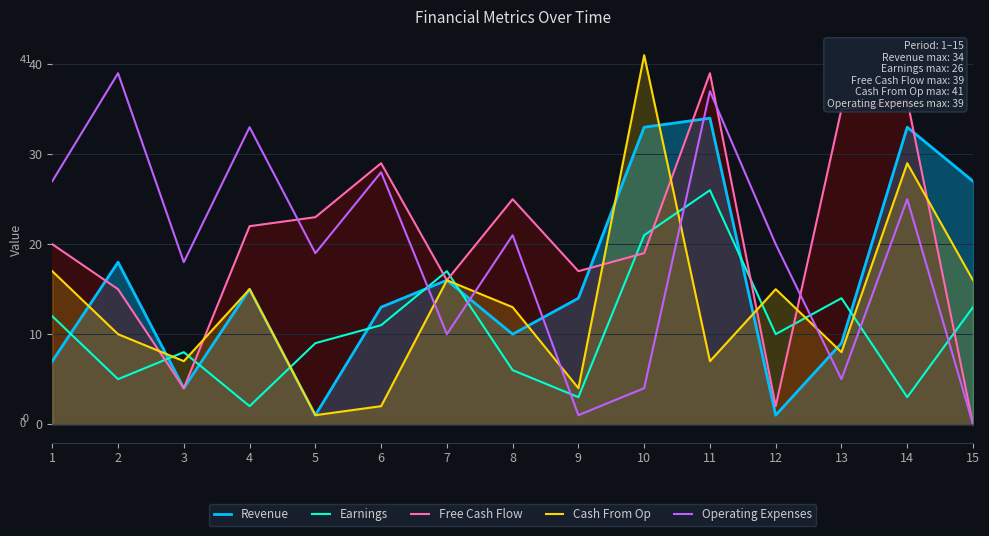

Is it true that Revenue equals 16 at 7?

True